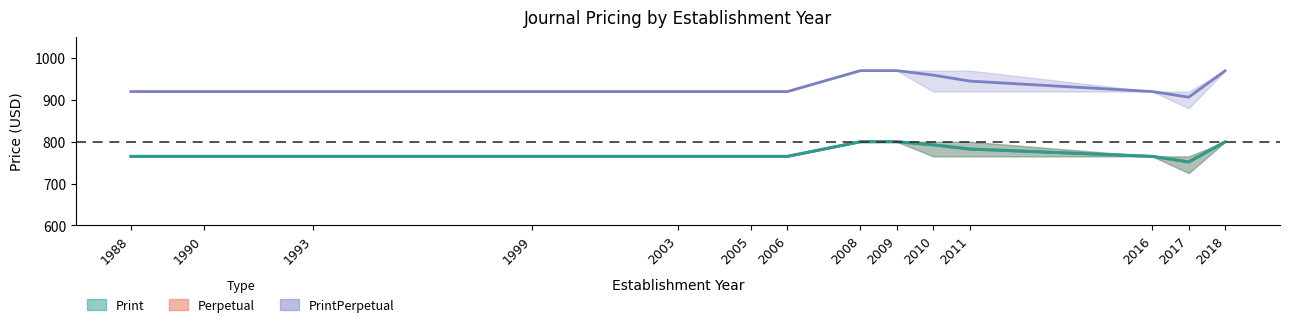

What is the greatest value displayed?

970.0